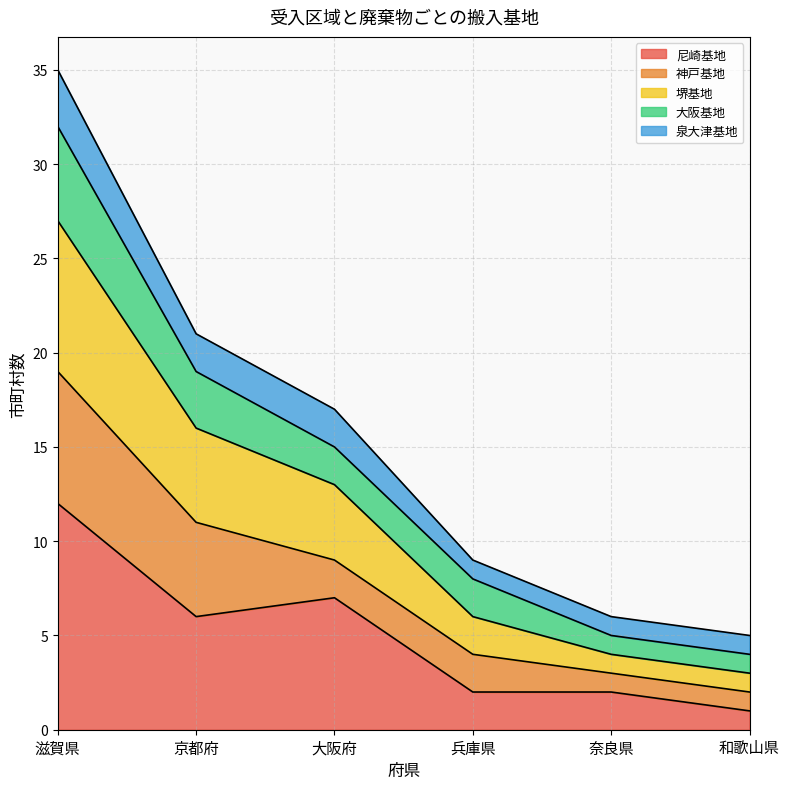

What is the total value across all series at 和歌山県?

5